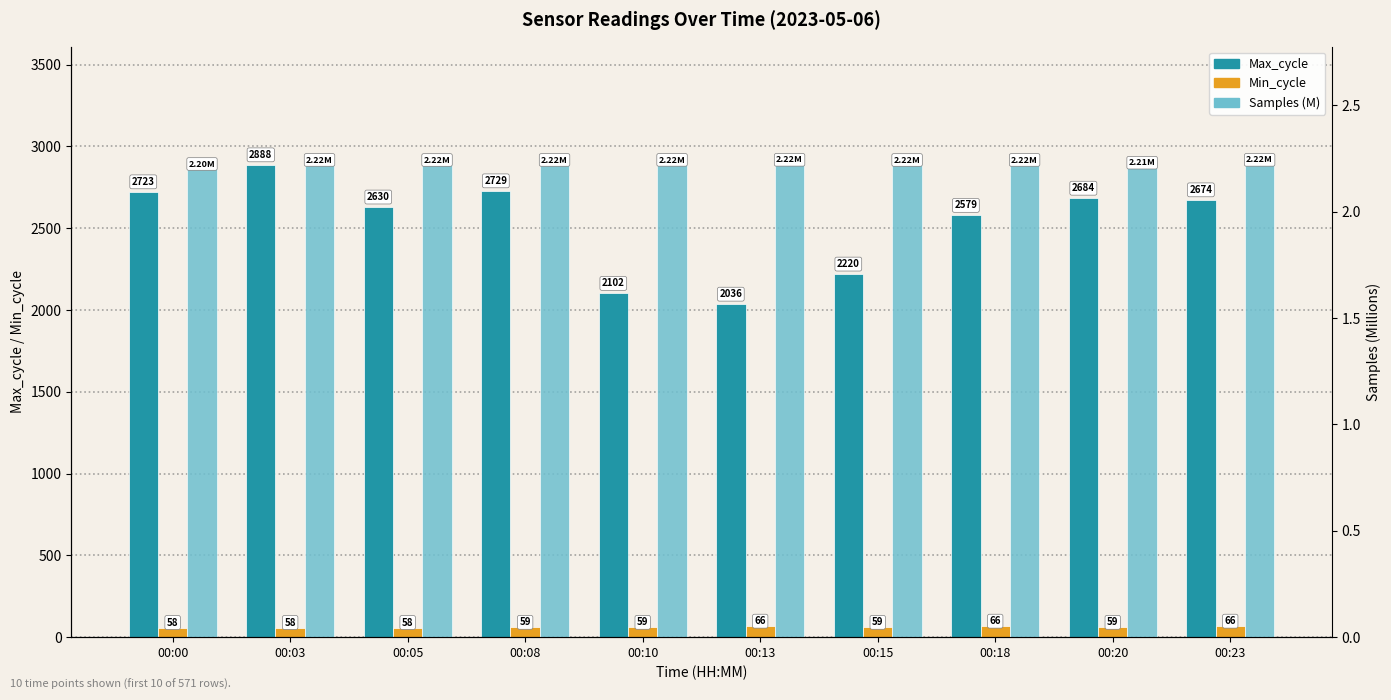

What is the smallest value displayed?

2.2